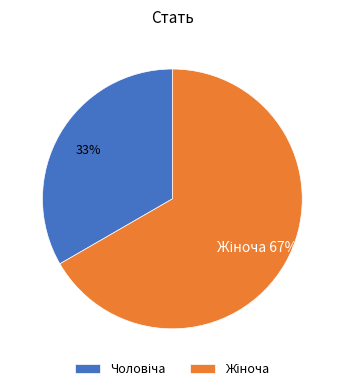

Is there a majority slice in this chart?

Yes